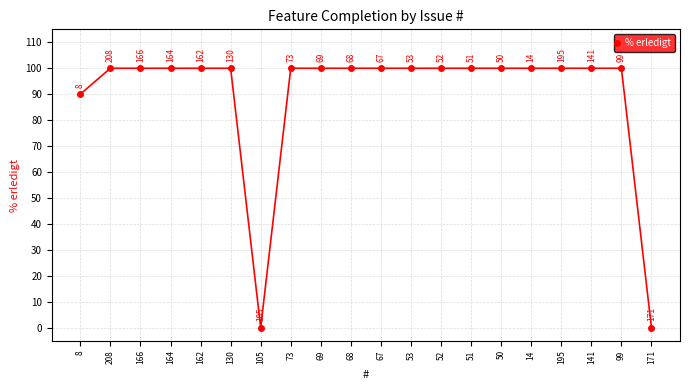

Where is the first local minimum?

105